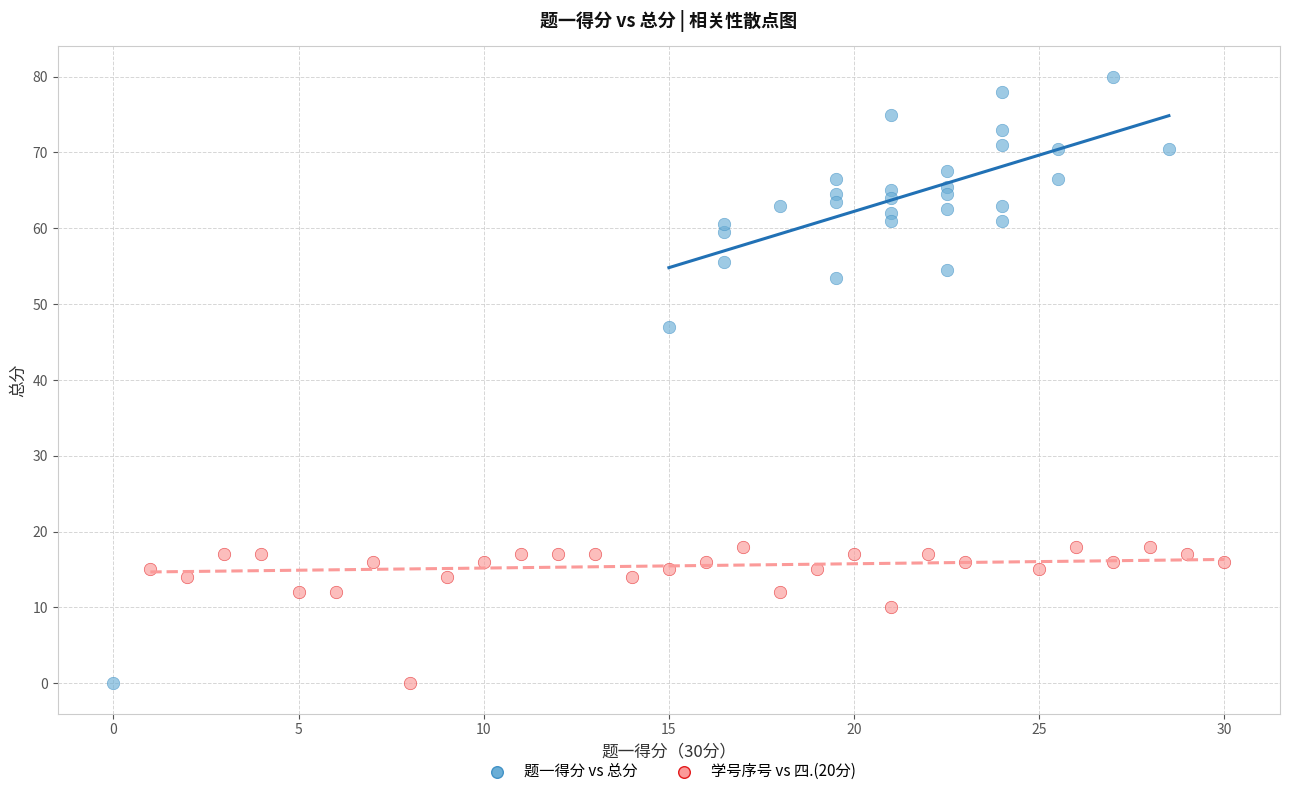

Which series has the largest Y range (max minus min)?

题一得分 vs 总分